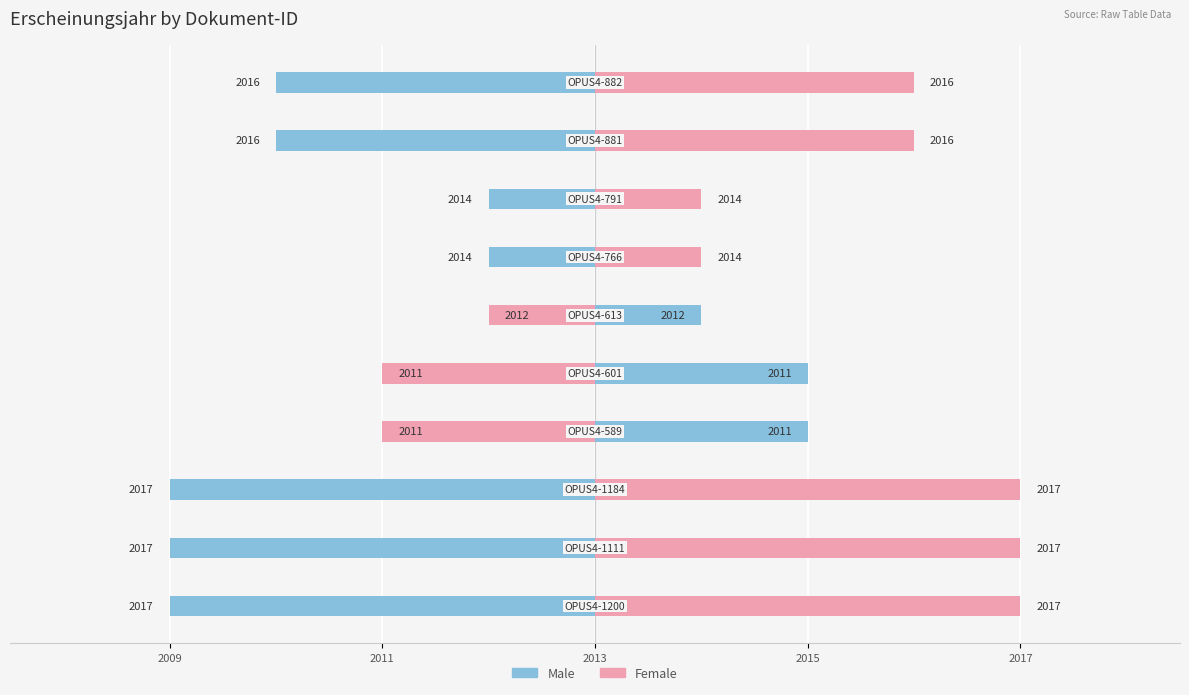

Which has a higher value, 5 or 6?

5